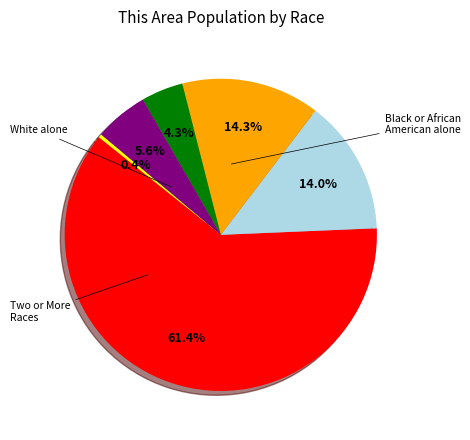

Is there a majority slice in this chart?

Yes